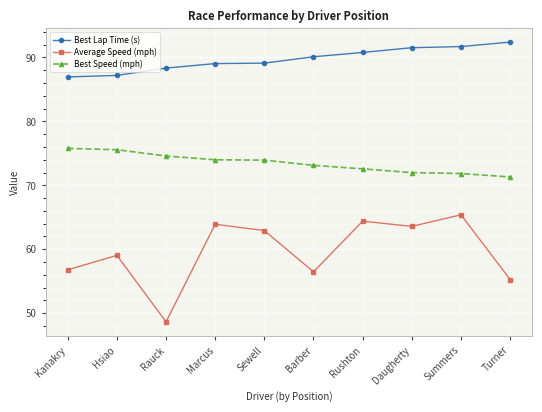

True or false: Best Speed (mph) and Best Lap Time (s) intersect in this chart.

False